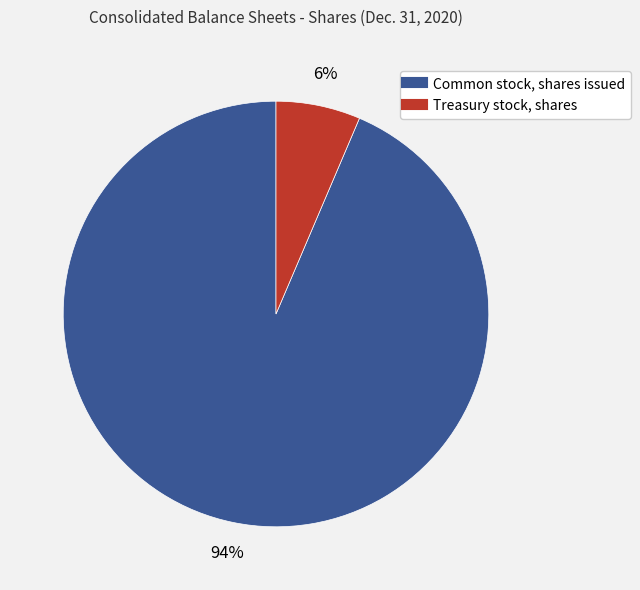

Rank the categories by value from lowest to highest.

Treasury stock, shares, Common stock, shares issued